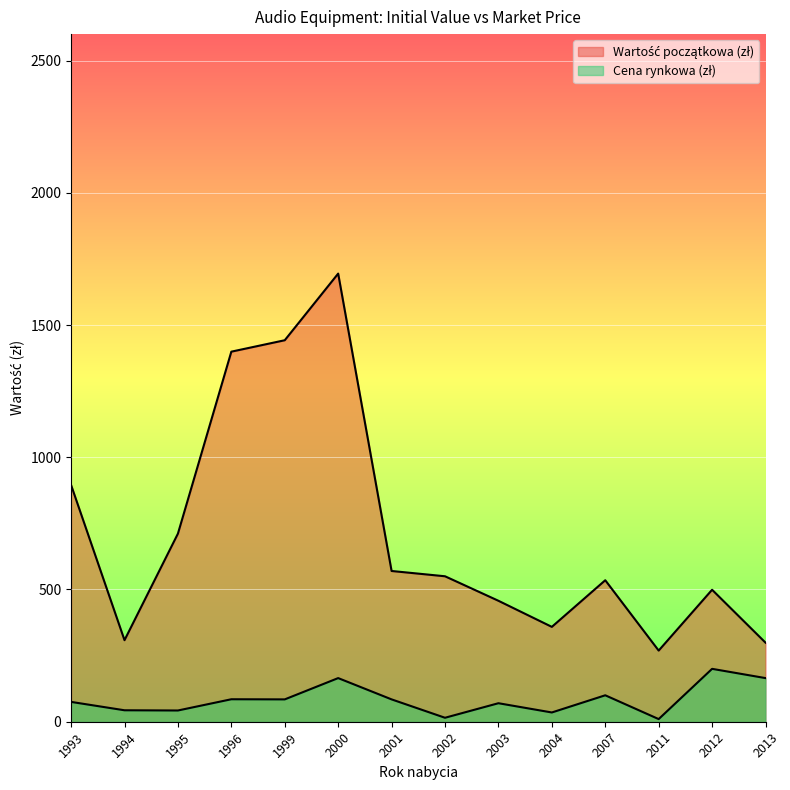

At which category does Cena rynkowa (zł) reach its first local valley?

1994